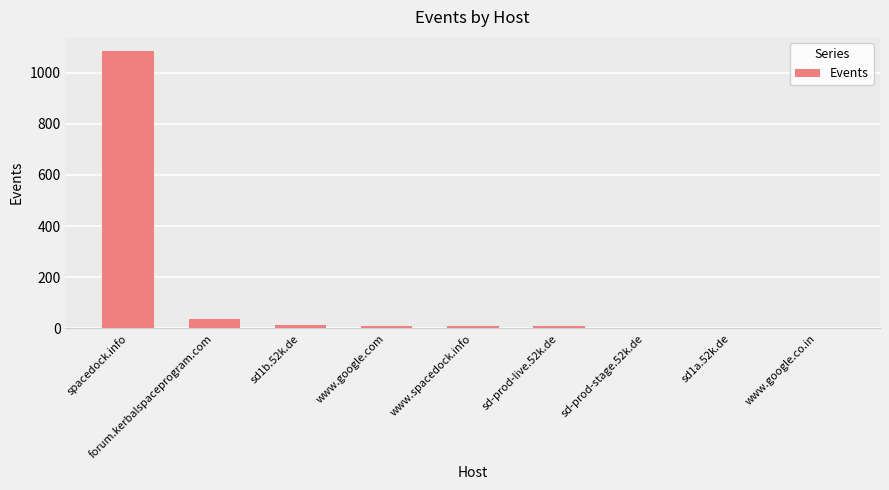

What is the change in value from sd1b.52k.de to sd1a.52k.de?

-9